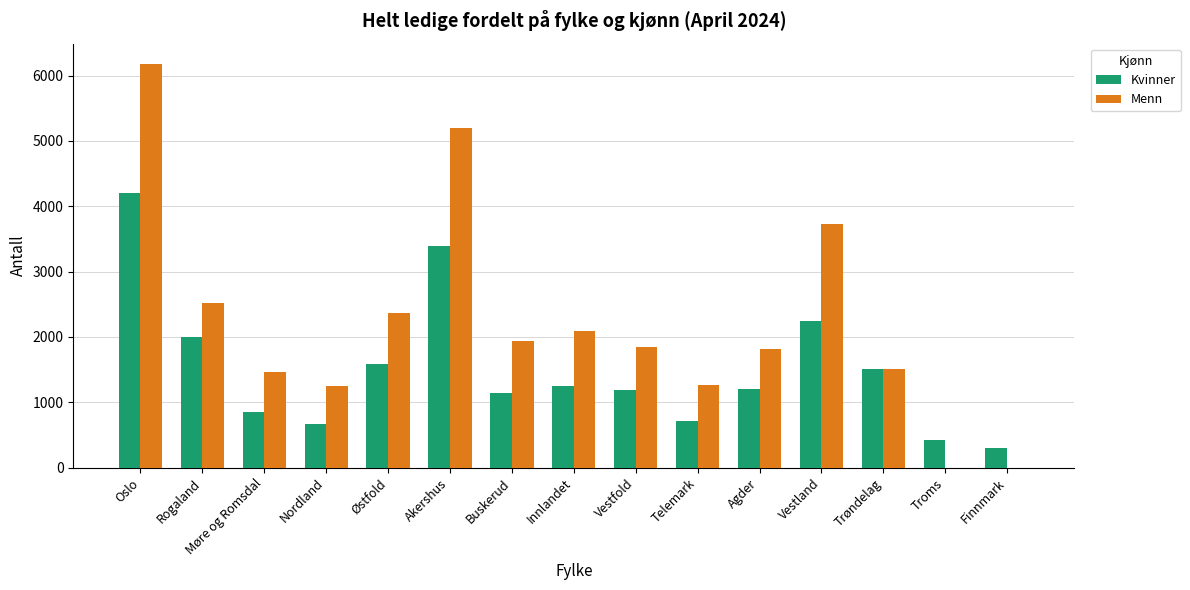

What is the sum of all Kvinner values?

22658